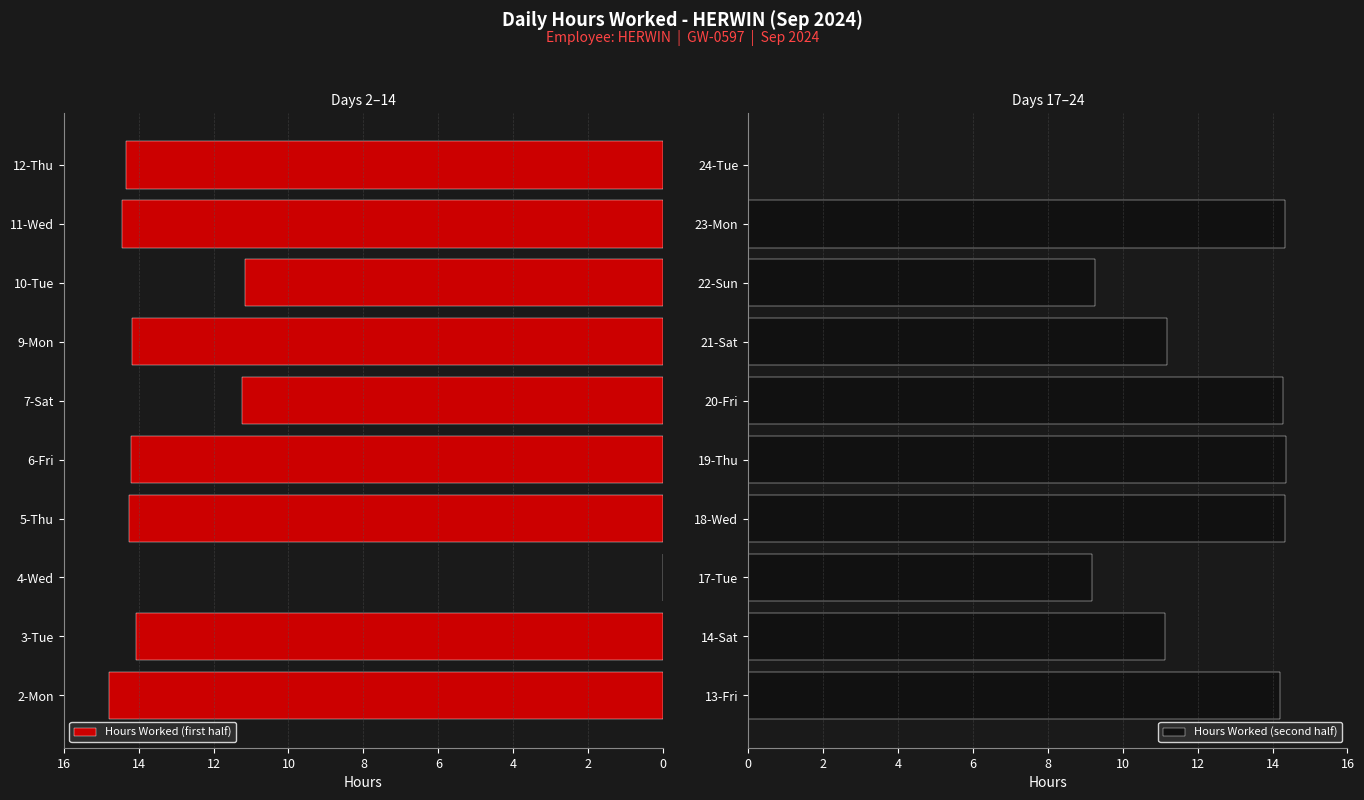

What is the difference between the second highest and minimum values in the Hours Worked (second half) series?

14.3